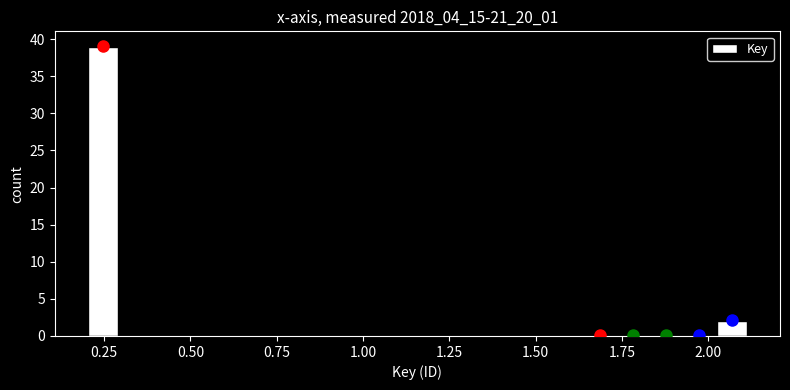

Read against the x-axis, roughly where is the centre of the tallest bar?

0.25